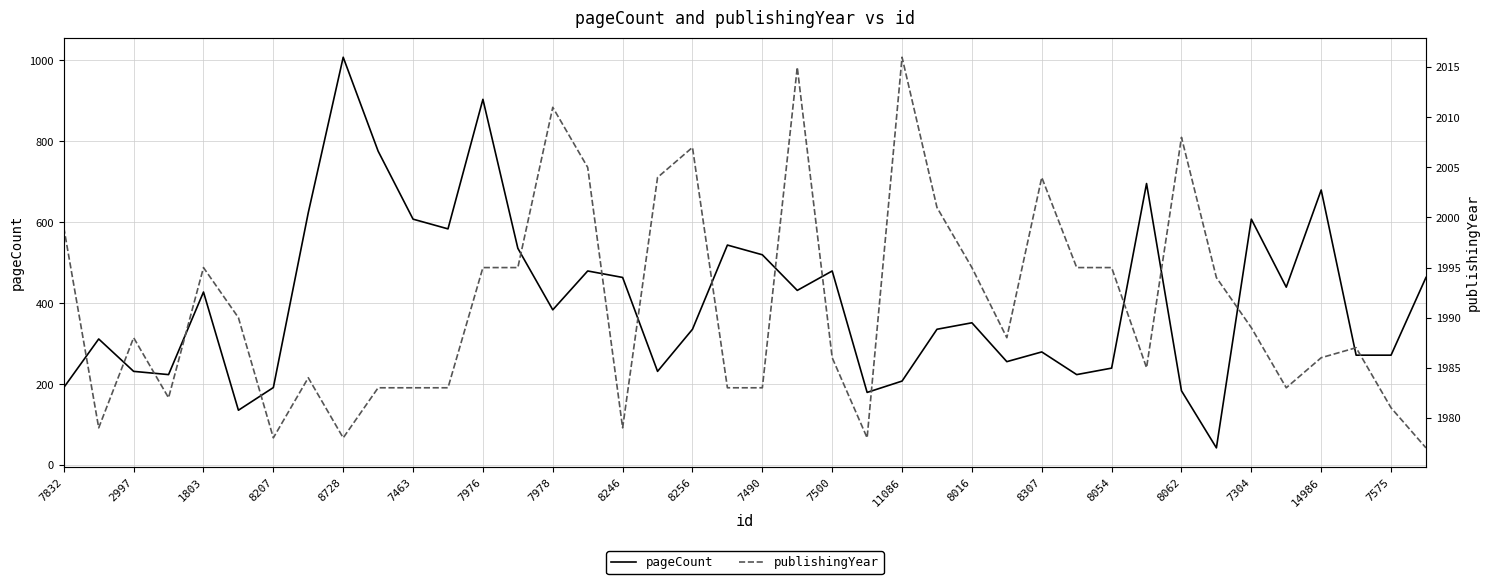

What is the label of the 26th point from the left?

25